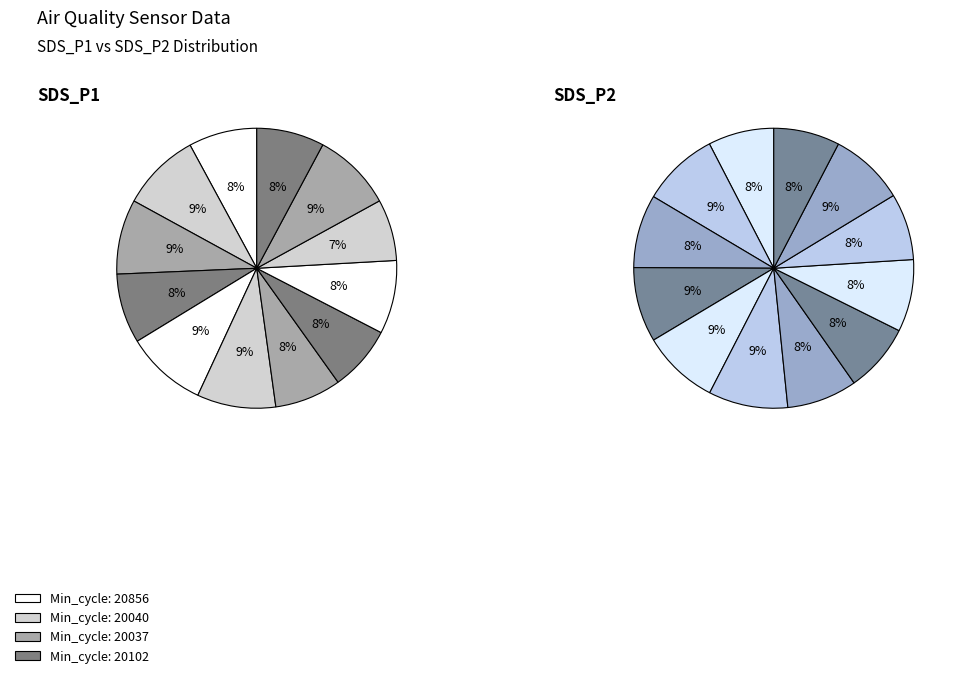

To the nearest percent, what portion does 20037 represent?

8%